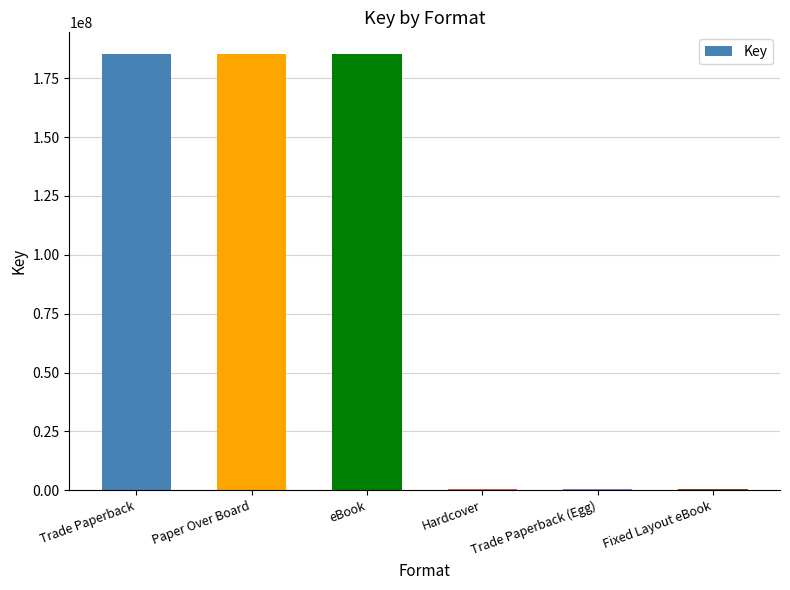

Count the values in the range 328331 to 185265227.

6